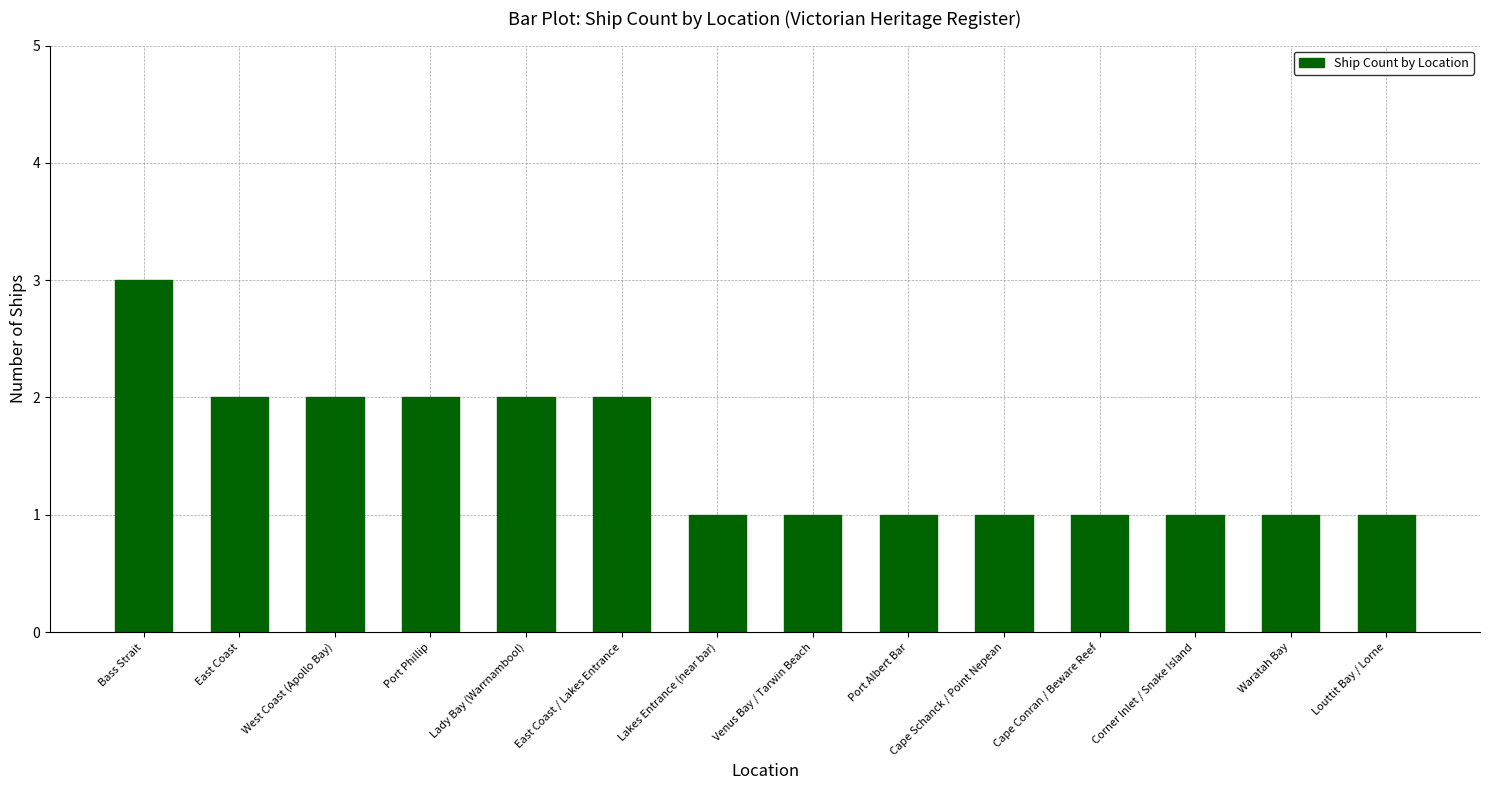

Reading left to right, transcribe all the data shown in this chart.

3	2	2	2	2	2	1	1	1	1	1	1	1	1